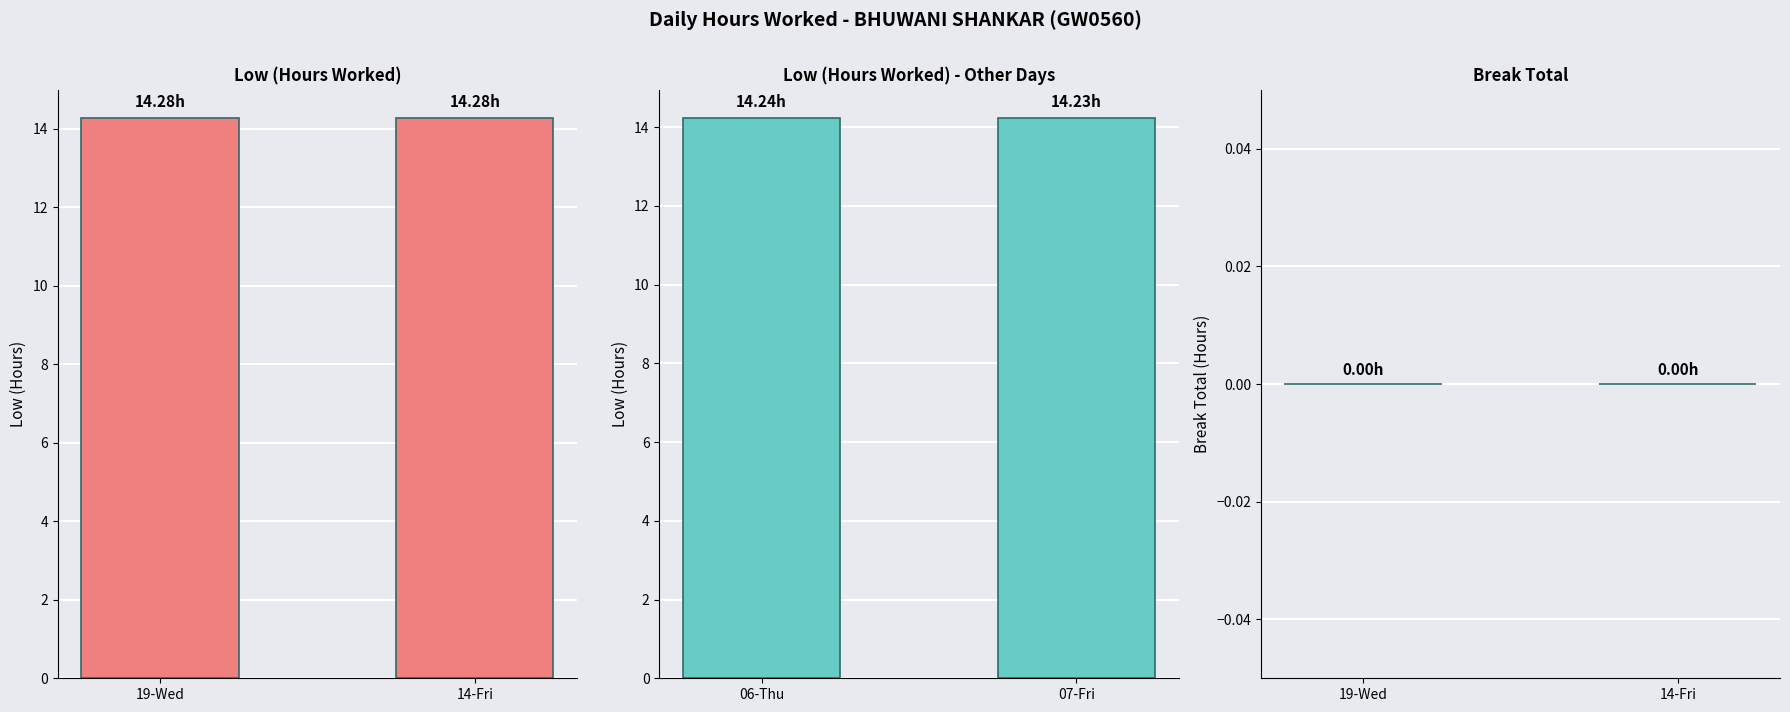

At which category is the sum across all series the highest?

19-Wed